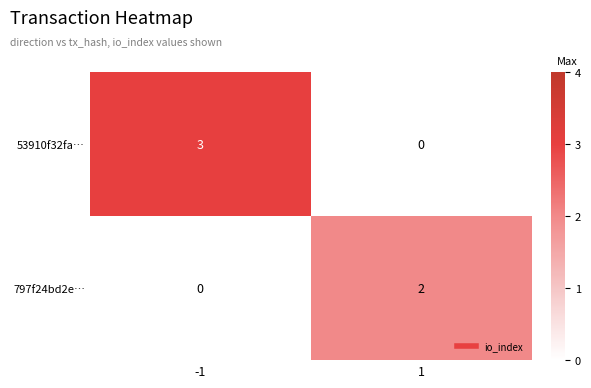

What is the maximum value shown in the chart?

3